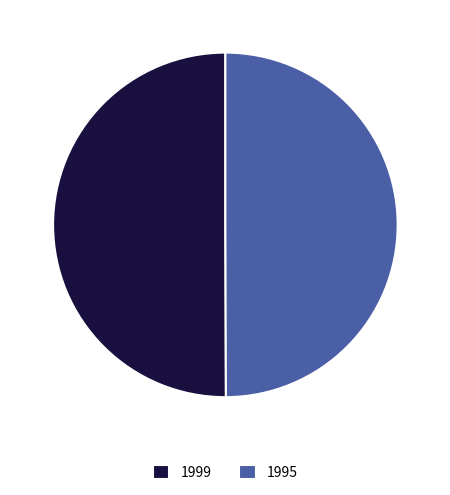

Do 1999 and 1995 together represent more than half of the pie?

Yes